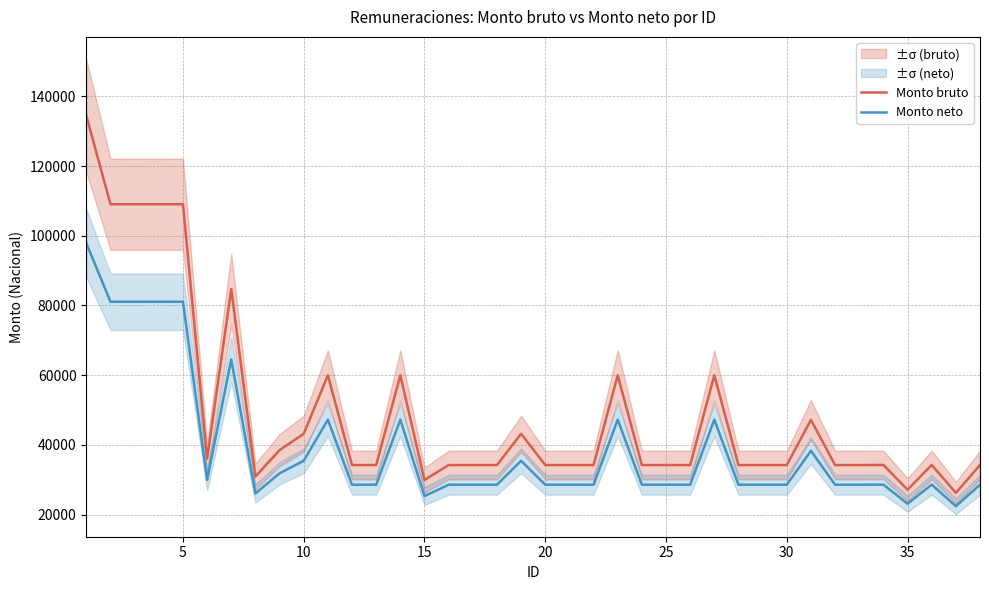

True or false: Monto bruto and Monto neto intersect in this chart.

False